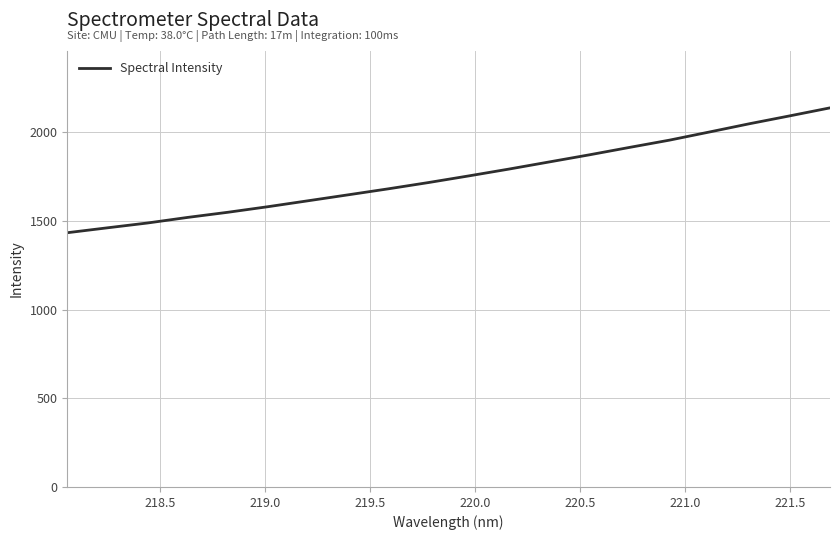

What is the smallest value displayed?

1433.9